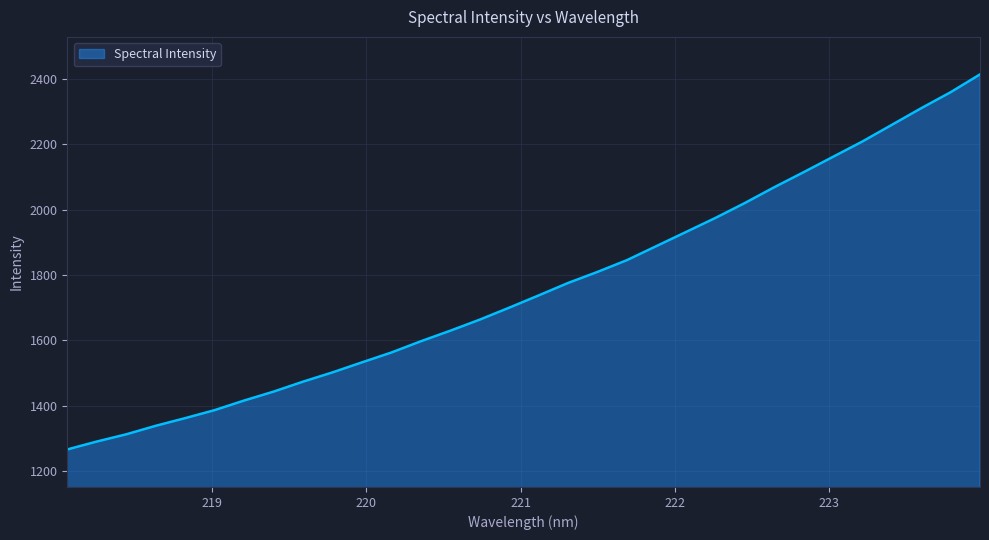

True or false: the data has more than 1 interior local peaks.

False